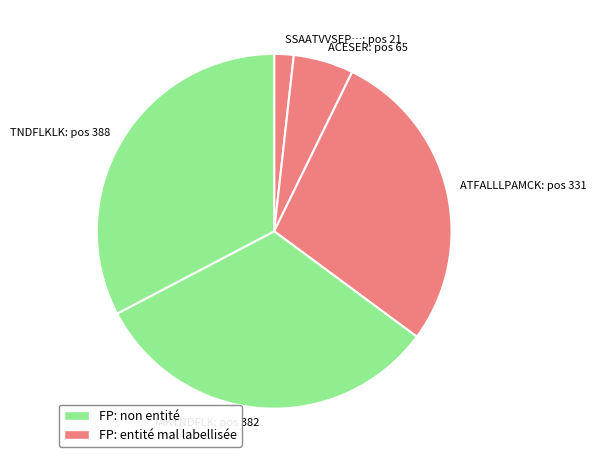

Which slice is the smallest?

SSAATVVSEP…: pos 21